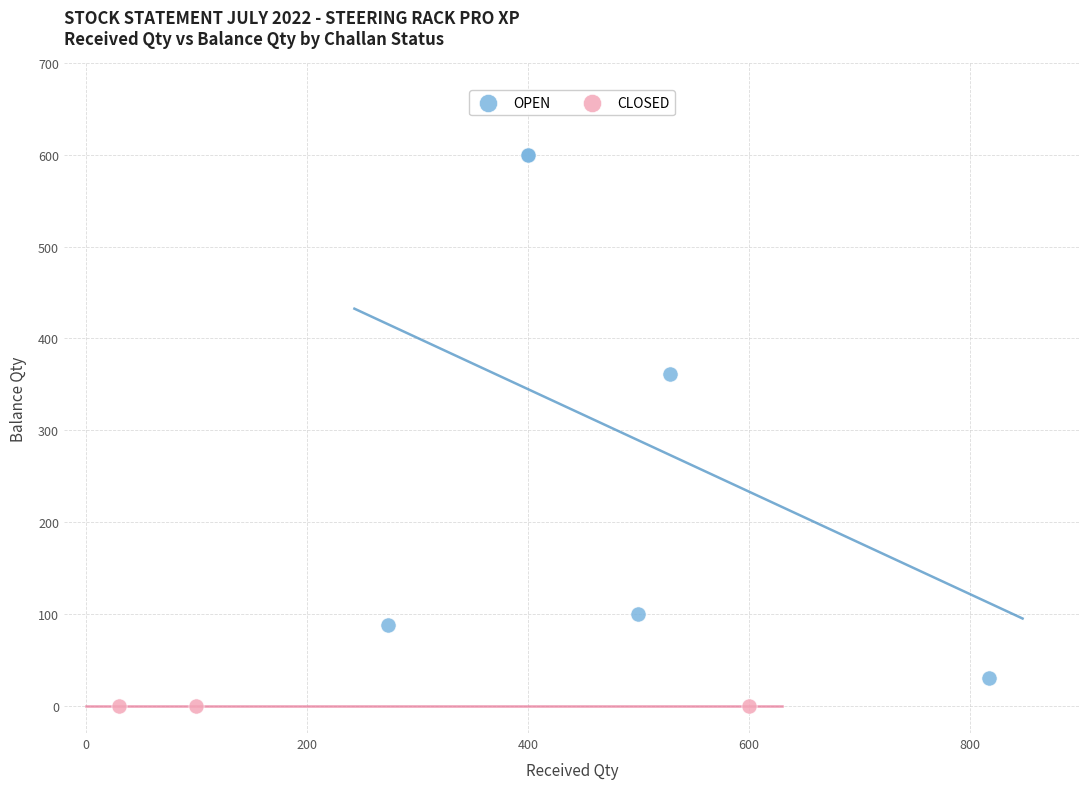

Which series contains the highest Y value?

OPEN